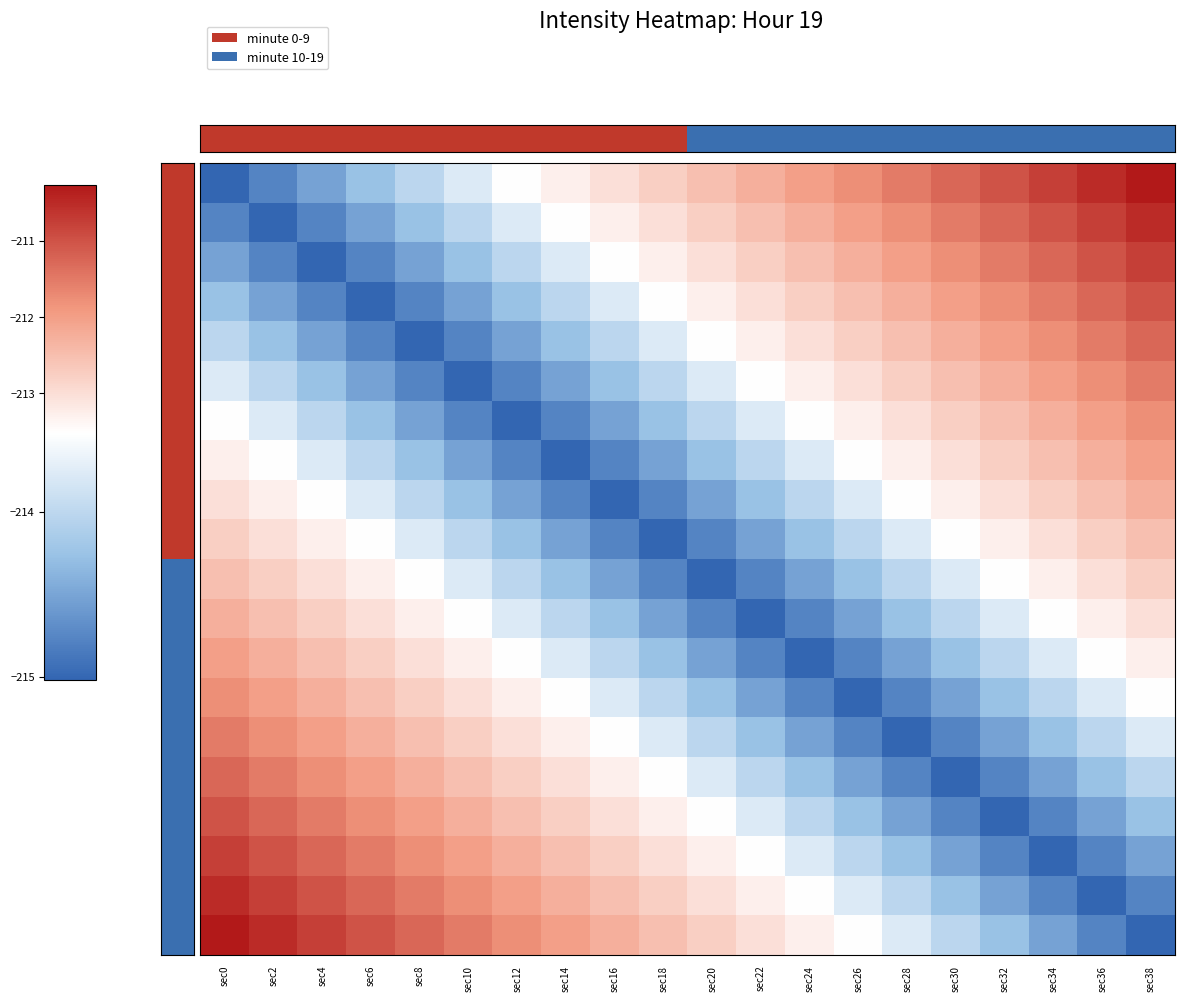

Which label corresponds to the largest value in the chart?

sec0